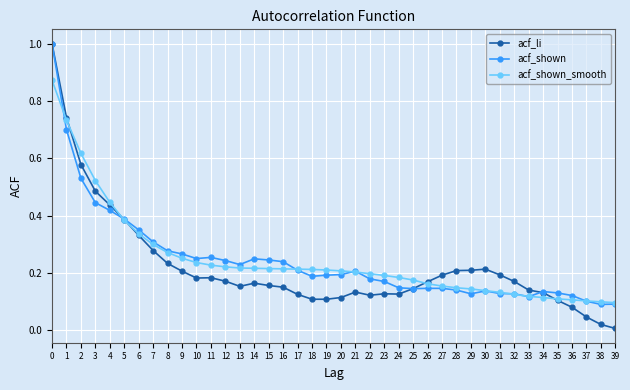

Is it true that acf_li equals 1.0 at 0?

True